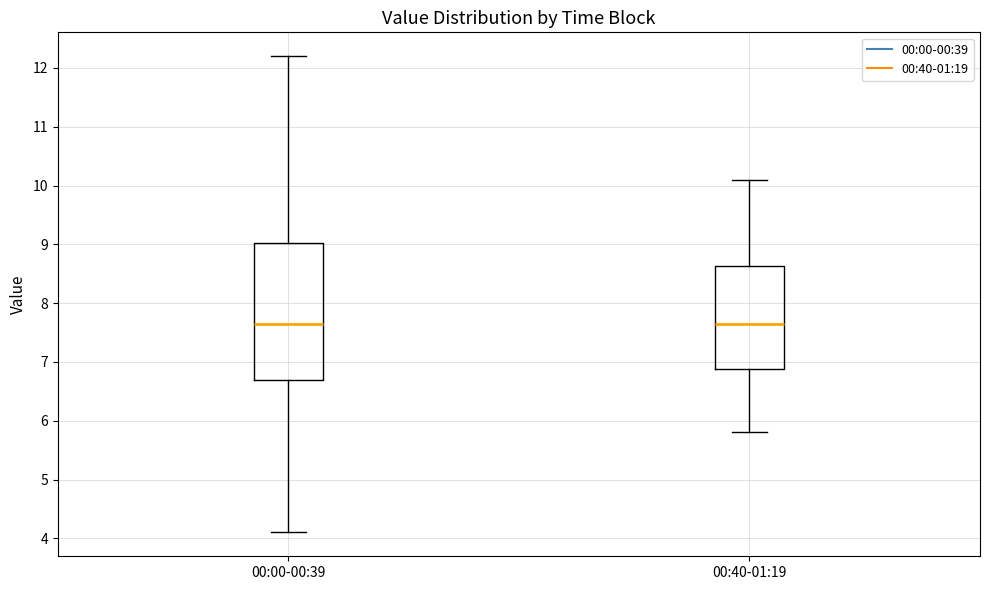

Reading left to right, transcribe this box plot: for each box, give where its median line is, the range the box spans, and where its two whiskers end, as read against the y-axis. The values are not printed on the chart, so give them approximately, as read against the axis.

00:00-00:39: median 7.7, box 6.7 to 9.0, whiskers 4.1 to 12.2
00:40-01:19: median 7.7, box 6.9 to 8.6, whiskers 5.8 to 10.1